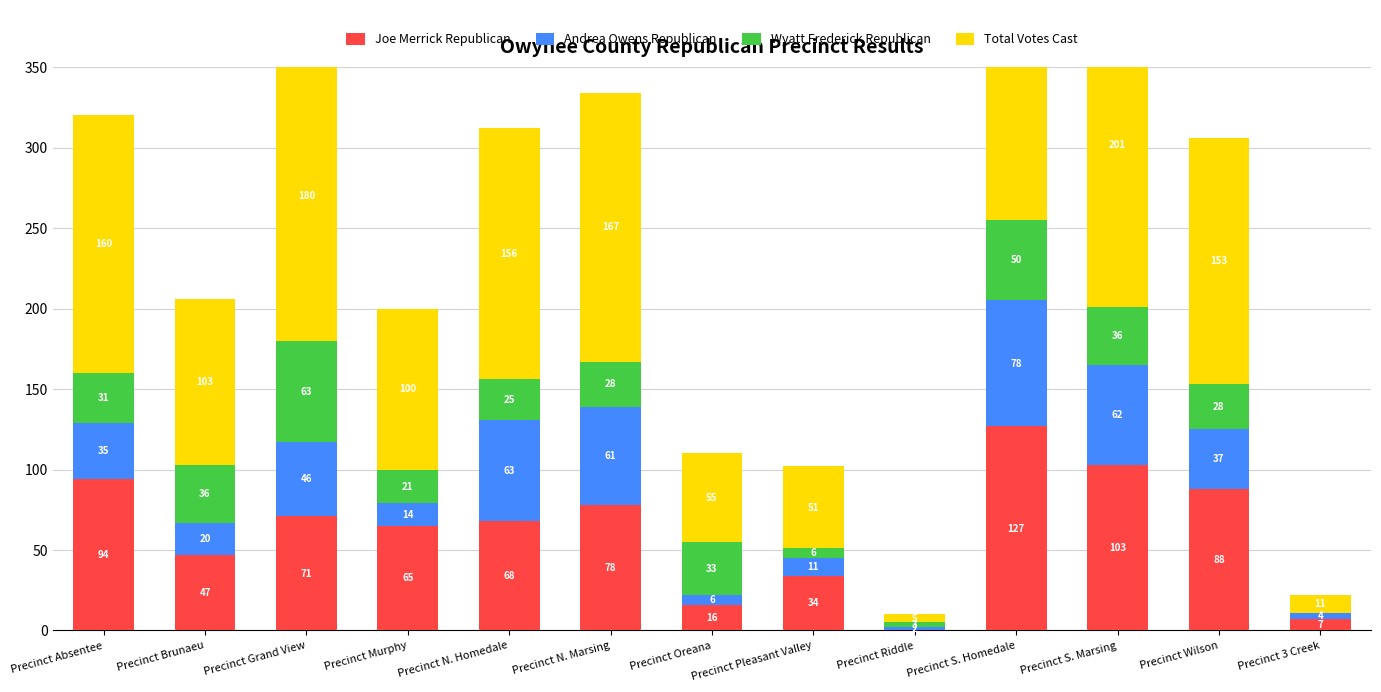

The value of Joe Merrick Republican at Precinct Pleasant Valley is 34. True or false?

True